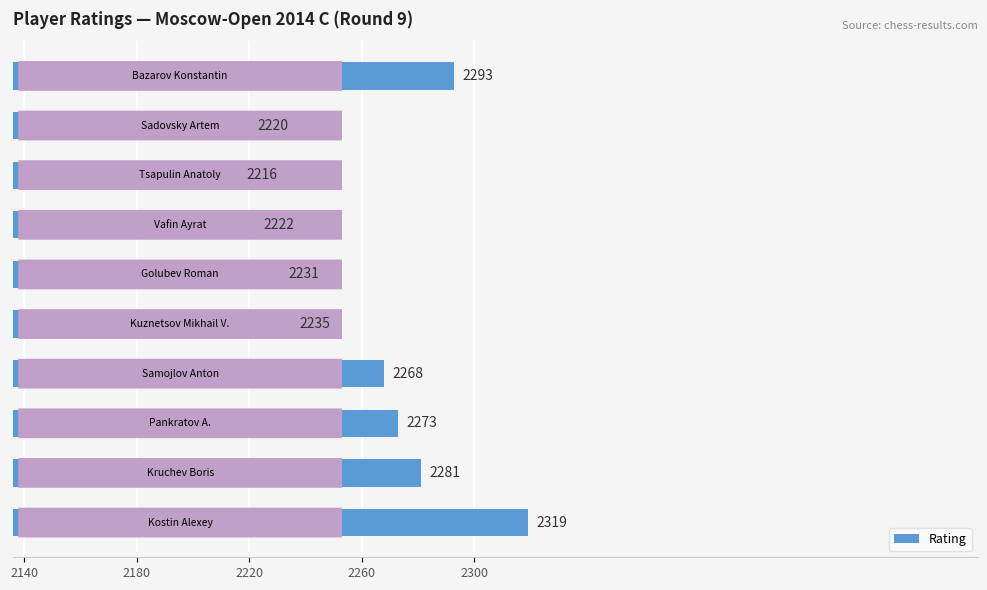

What is the difference between the second highest and minimum values?

77